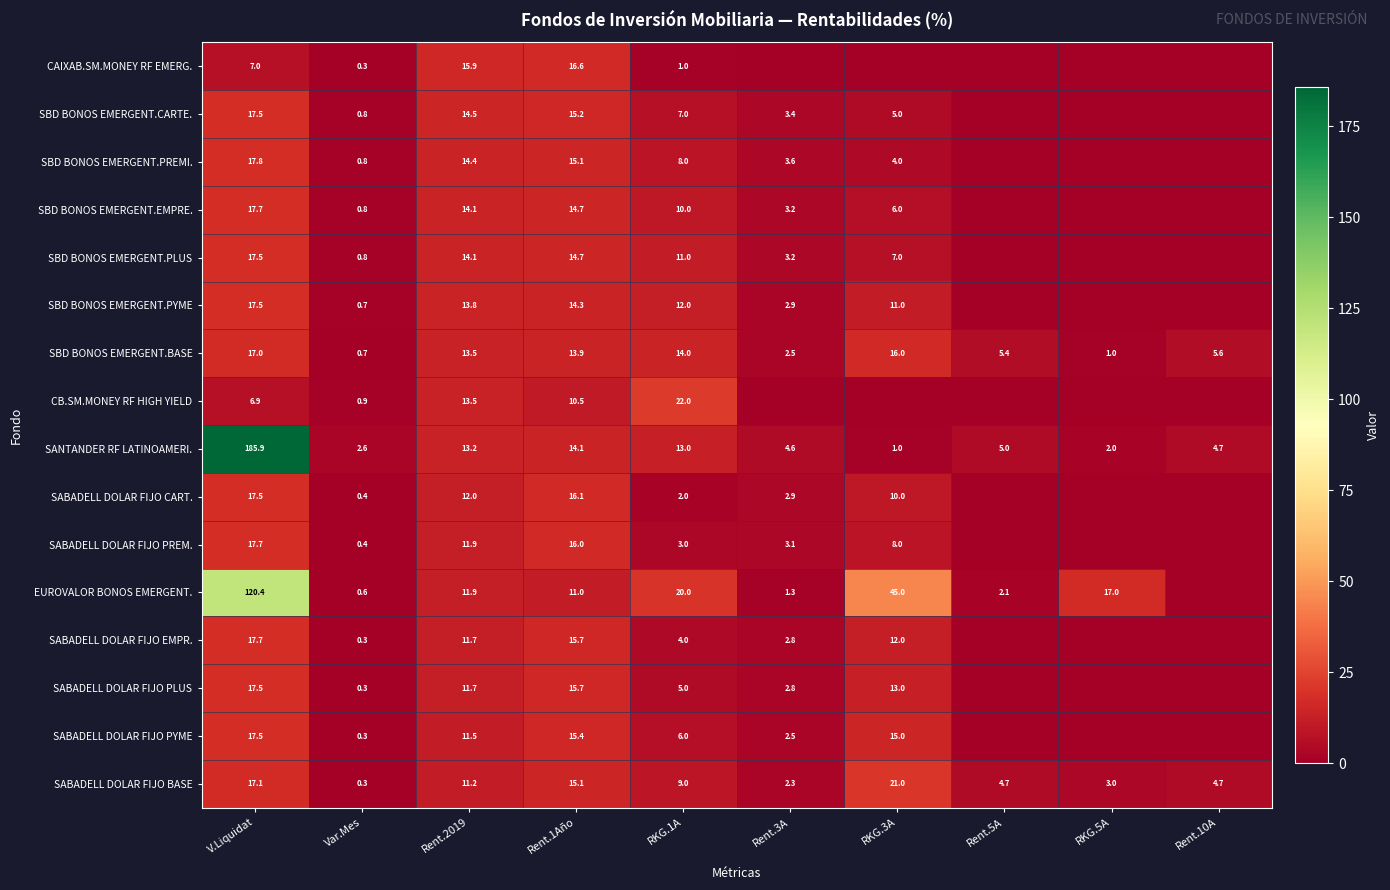

At which category is the sum across all series the highest?

V.Liquidat